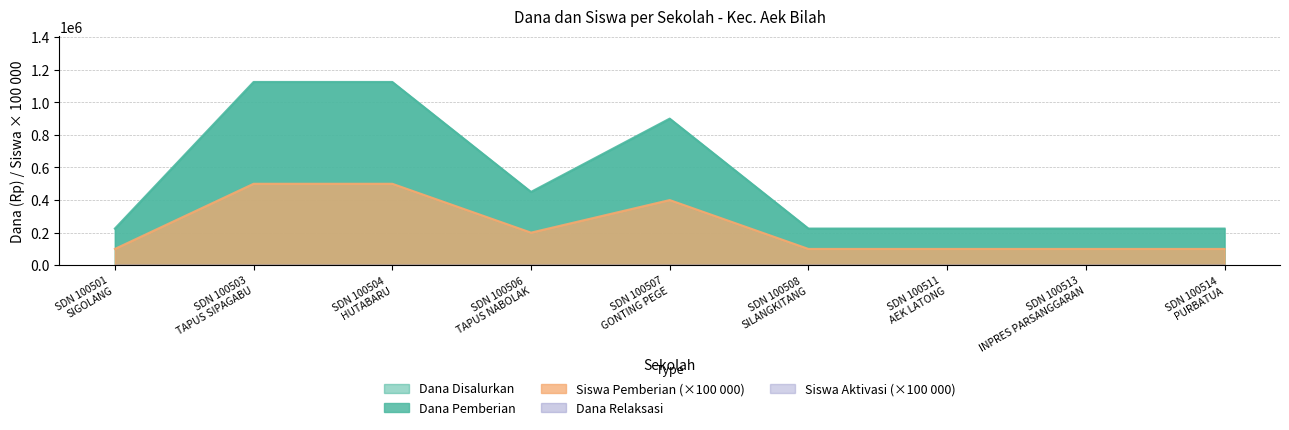

True or false: Dana Pemberian and Dana Pemberian Relaksasi intersect in this chart.

False